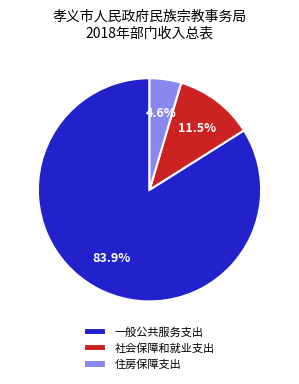

The 一般公共服务支出 slice represents 84% of the pie. True or false?

True